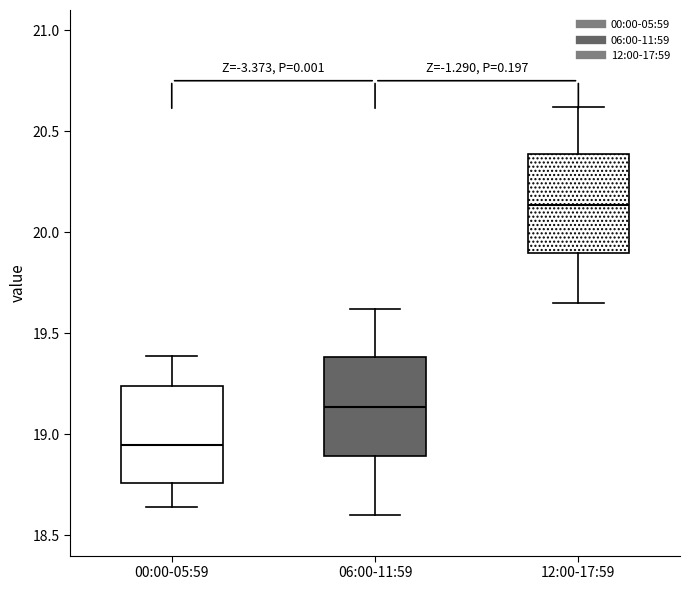

Reading left to right, read every box against the y-axis: the position of its median line, the range the box covers, and the ends of its whiskers. The values are not printed on the chart, so give them approximately, as read against the axis.

00:00-05:59: median 18.95, box 18.75 to 19.25, whiskers 18.65 to 19.40
06:00-11:59: median 19.15, box 18.90 to 19.40, whiskers 18.60 to 19.60
12:00-17:59: median 20.15, box 19.90 to 20.40, whiskers 19.65 to 20.60